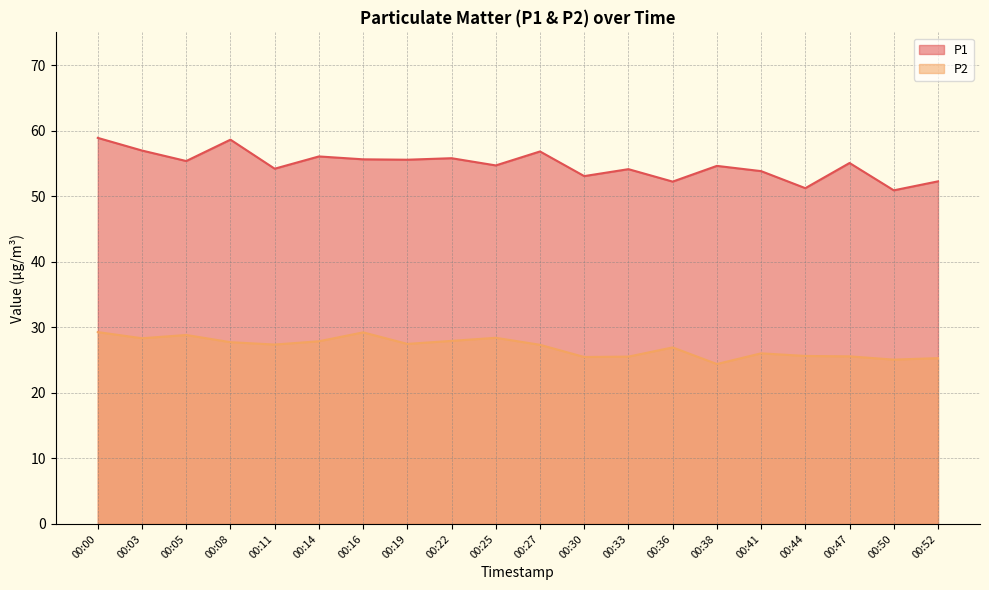

What is the sum of the P2 values at 00:14 and 00:27?

55.2